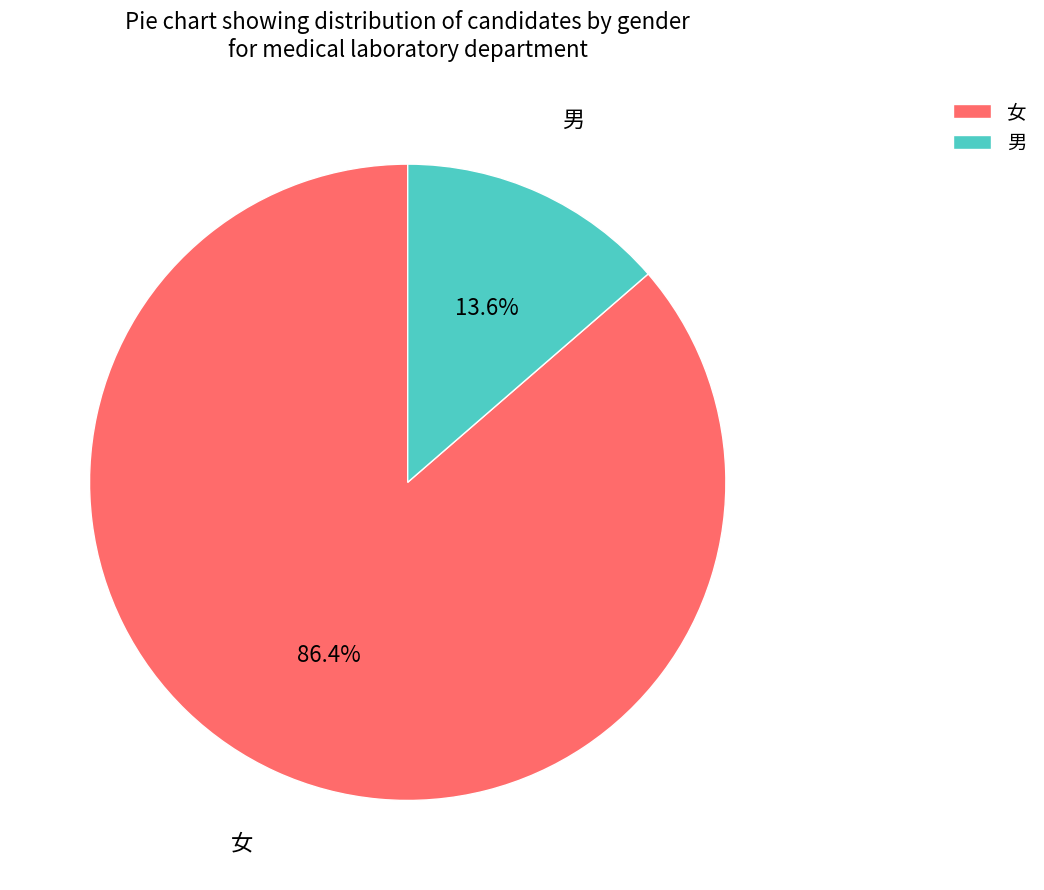

How many slices are in this pie chart?

2